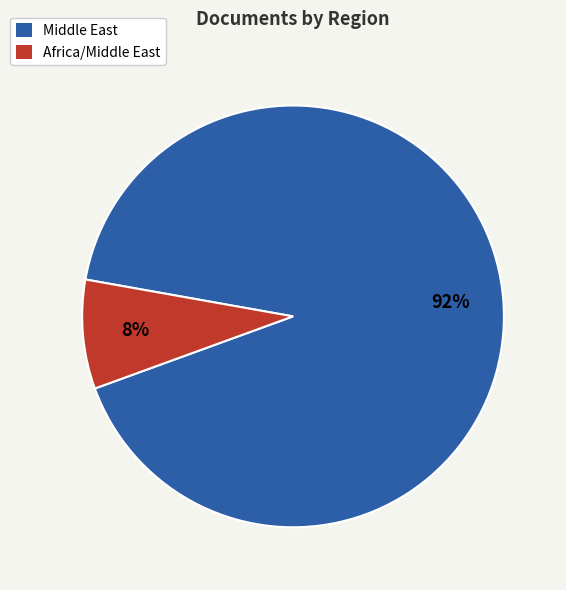

Which category has the smallest portion of the pie?

Africa/Middle East